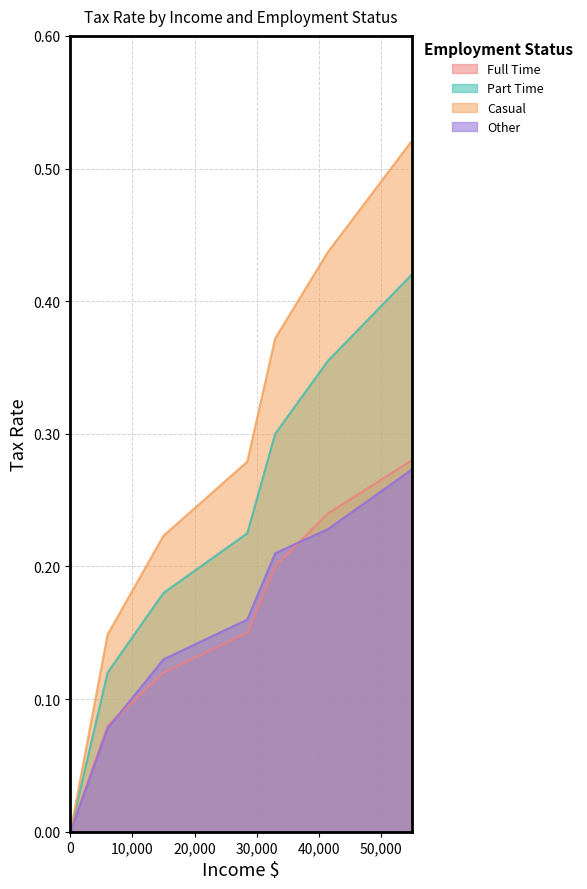

Is it true that Full Time equals 0.2 at 40,000?

True